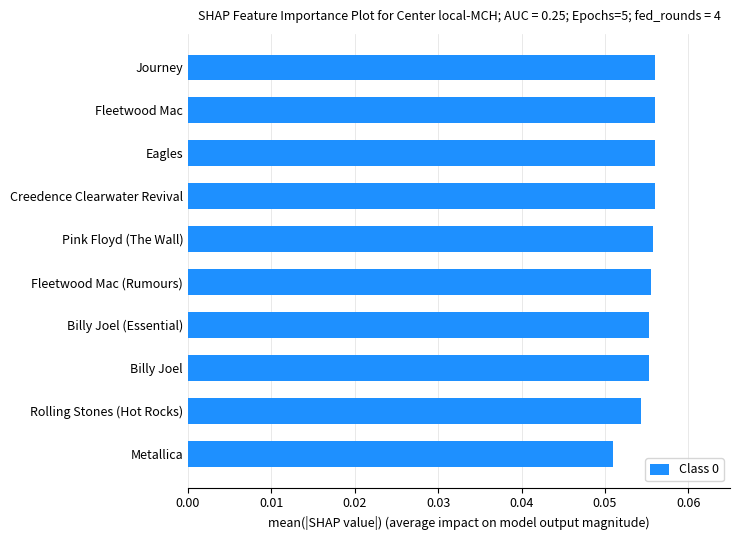

The chart shows a value of 0.0 at Eagles. True or false?

False